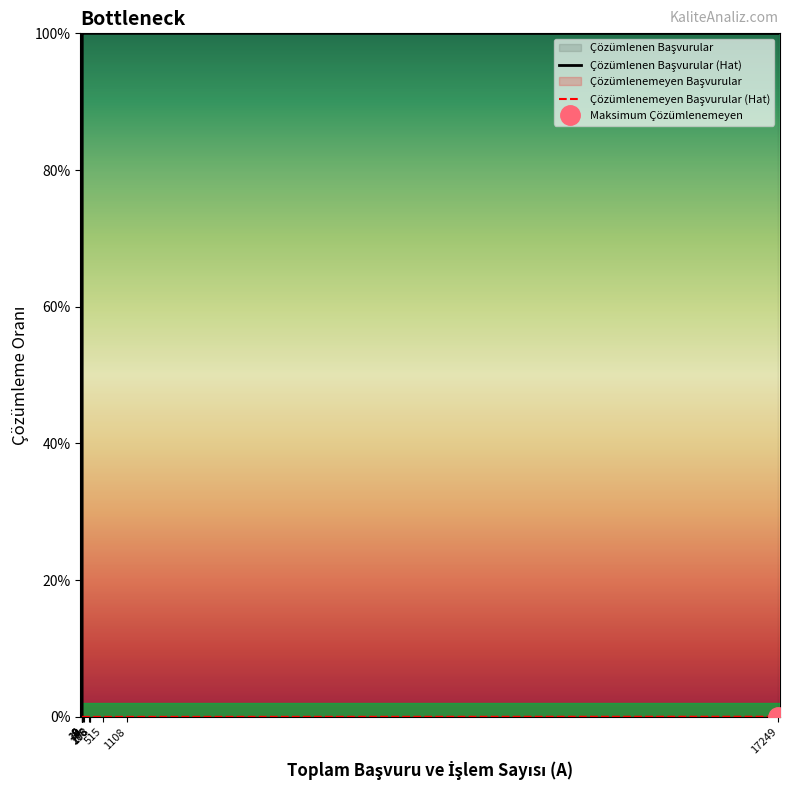

What are all the series names shown in the legend?

Çözümlenen Başvurular (Hat), Çözümlenemeyen Başvurular (Hat)